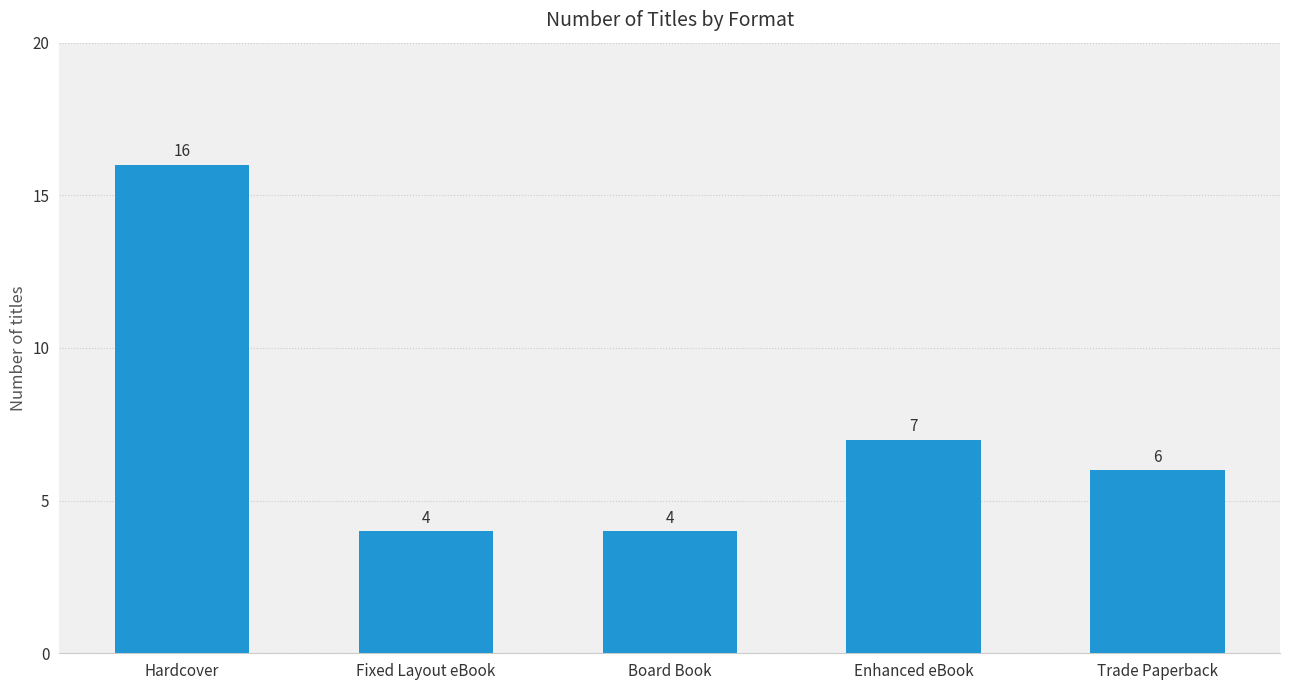

True or false: the data shows 16 at Hardcover.

True